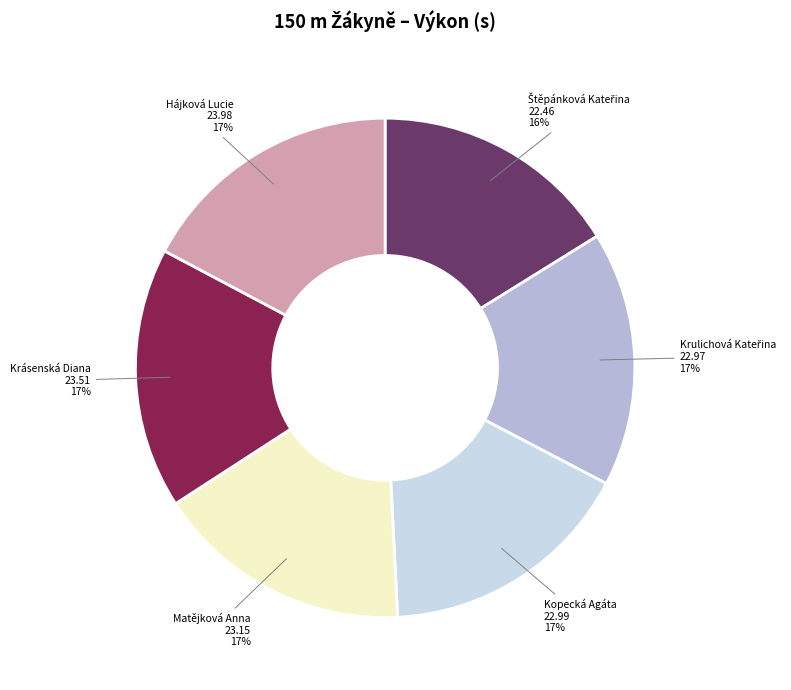

To the nearest percent, what is the average slice percentage?

17%